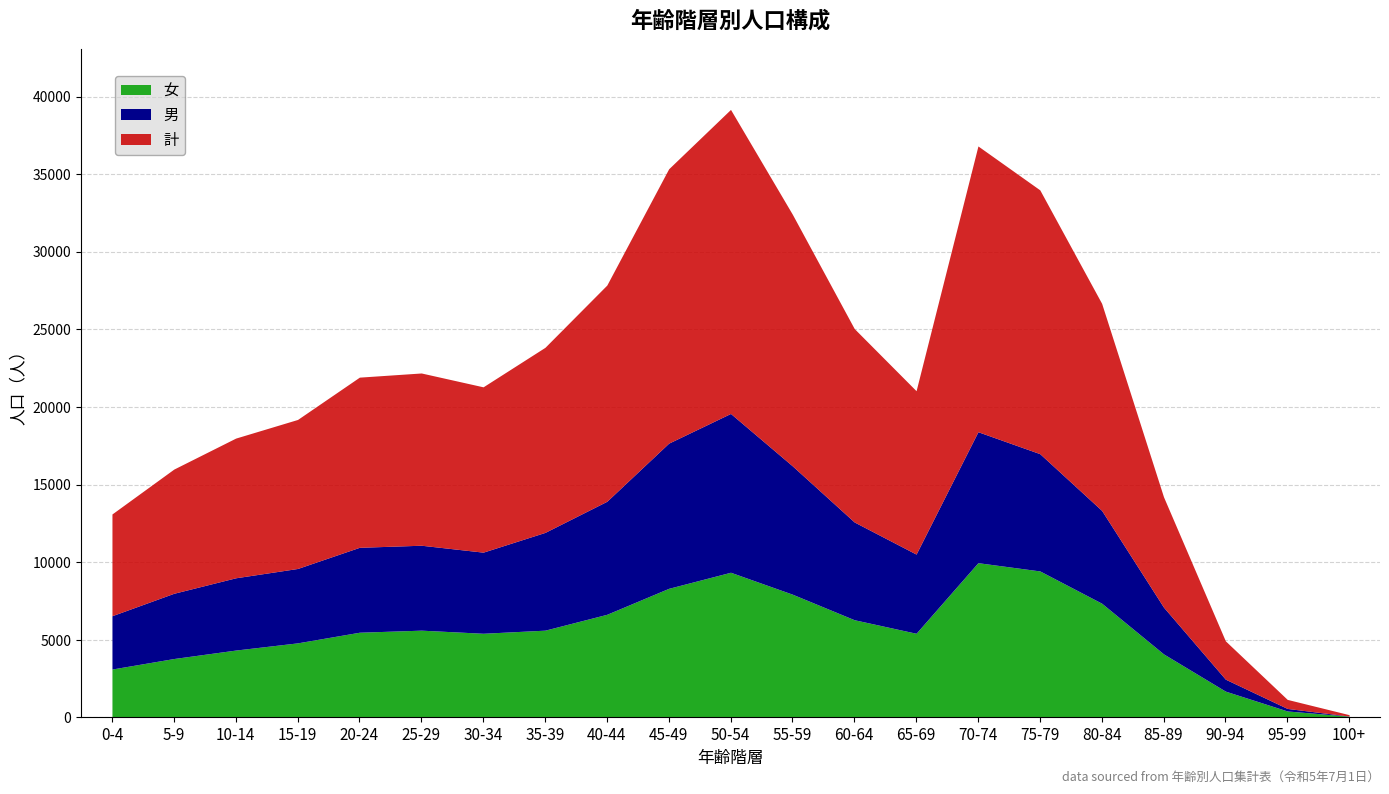

Which category has the highest value in the 計 series?

50-54